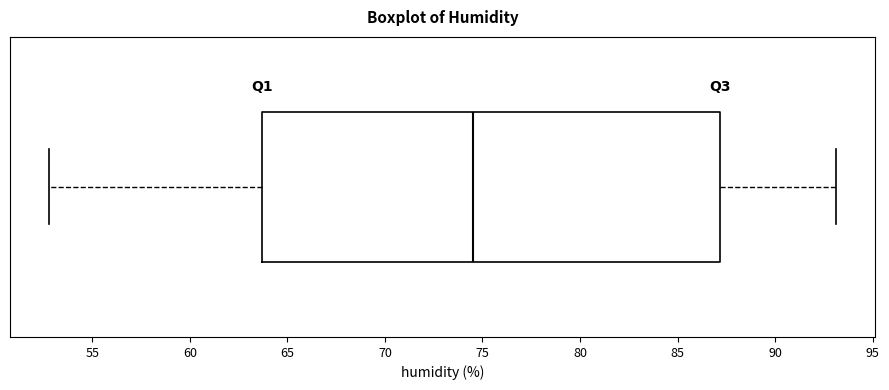

Where is the left edge of the box on the x-axis? The values are not printed on the chart, so give them approximately, as read against the axis.

63.5